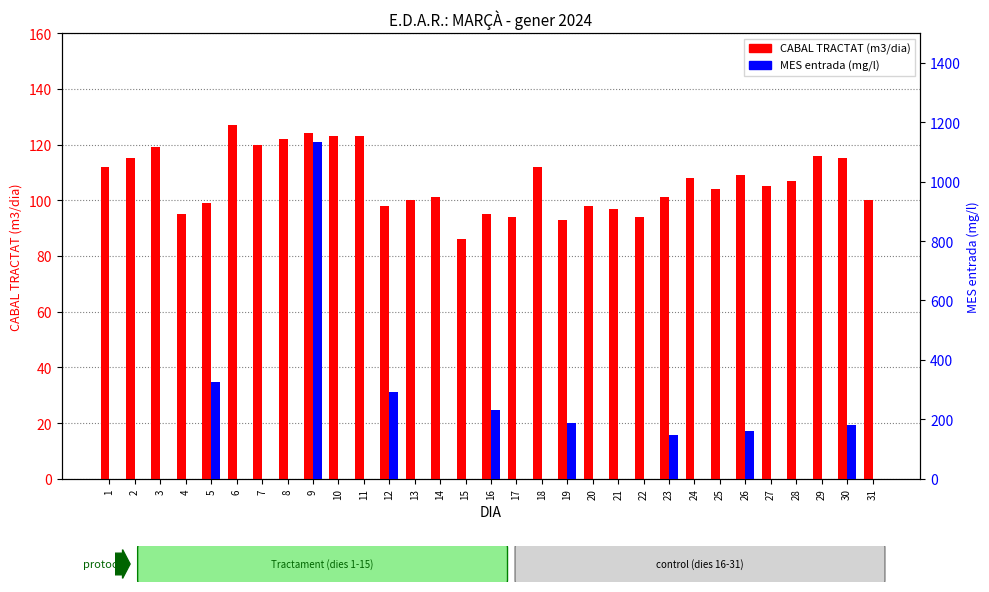

Rank the series at 24 from highest to lowest value.

CABAL TRACTAT (m3/dia), MES entrada (mg/l)